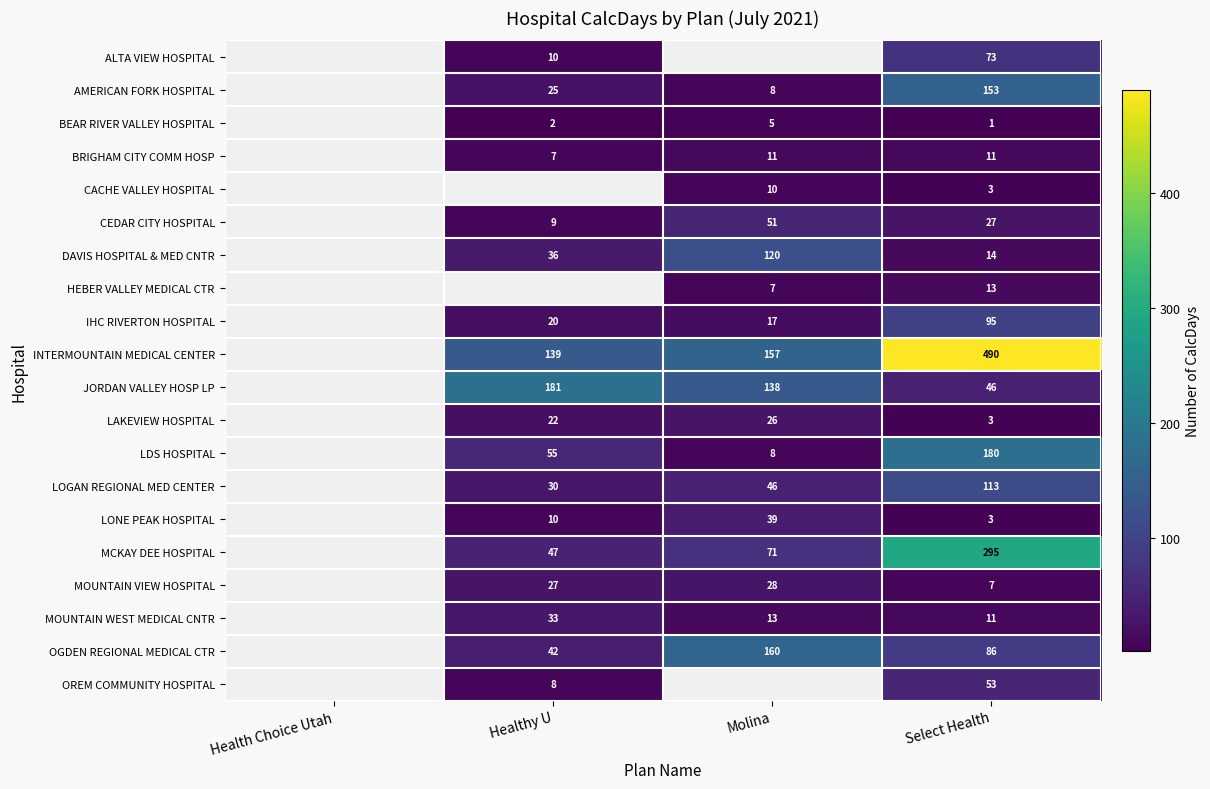

Which category has the lowest value across all series?

Select Health